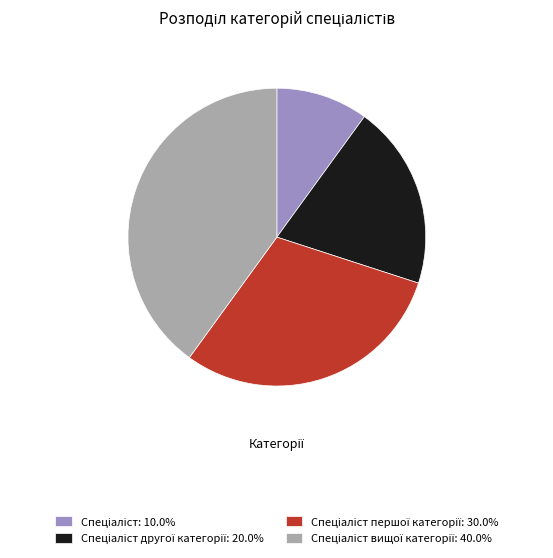

Is there a majority slice in this chart?

No